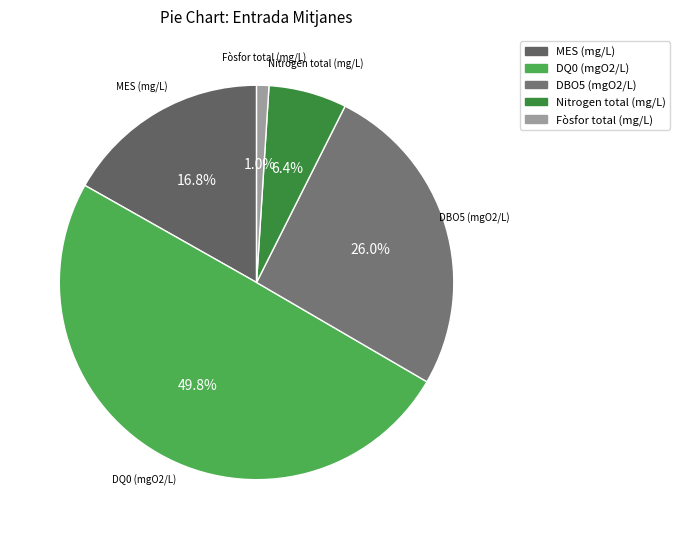

How many slices are in this pie chart?

5